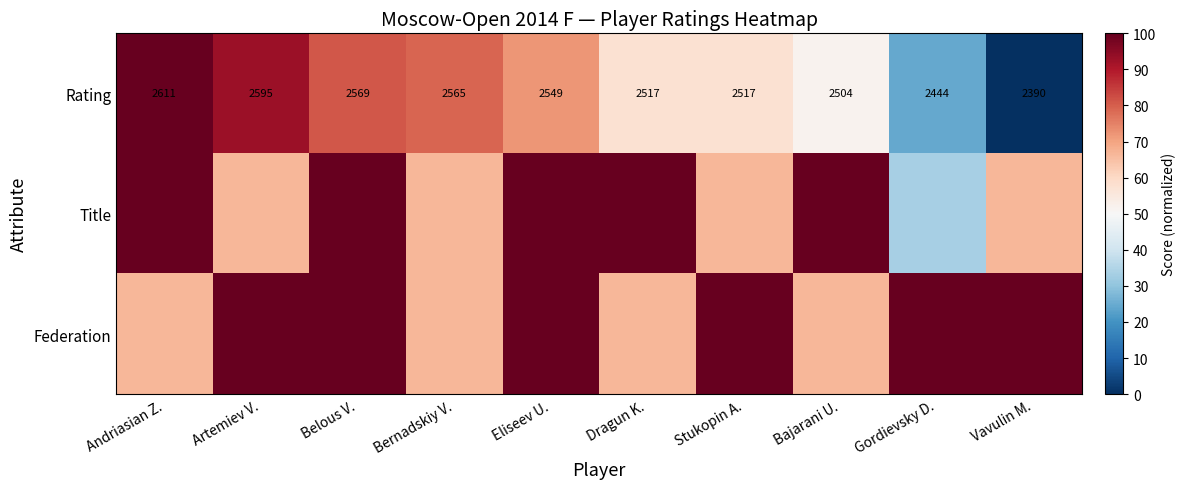

Where is Federation nearest to the value 83?

Andriasian Z.